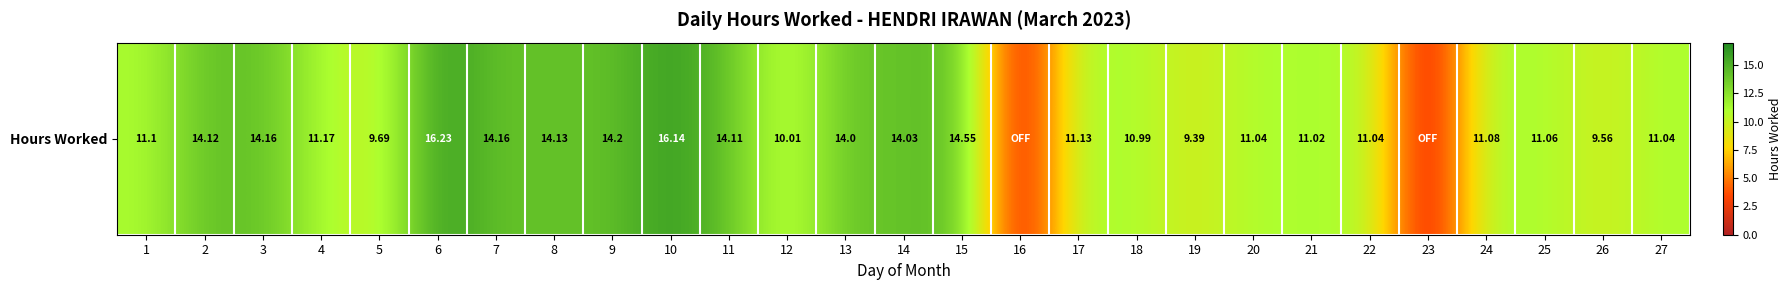

Approximately how many times larger is the value at 1 compared to 3?

0.8